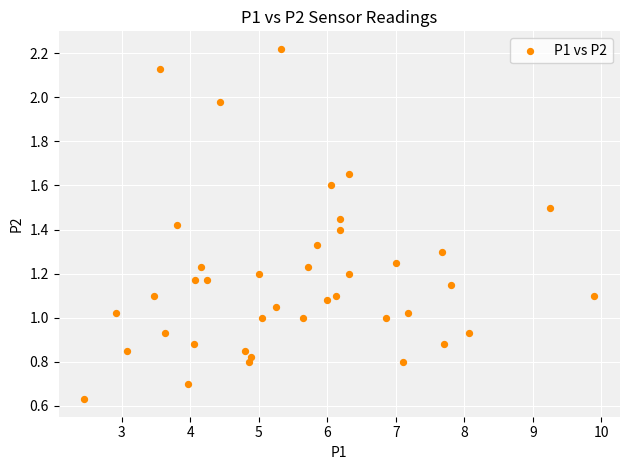

What is the range of X values (max minus min)?

7.5